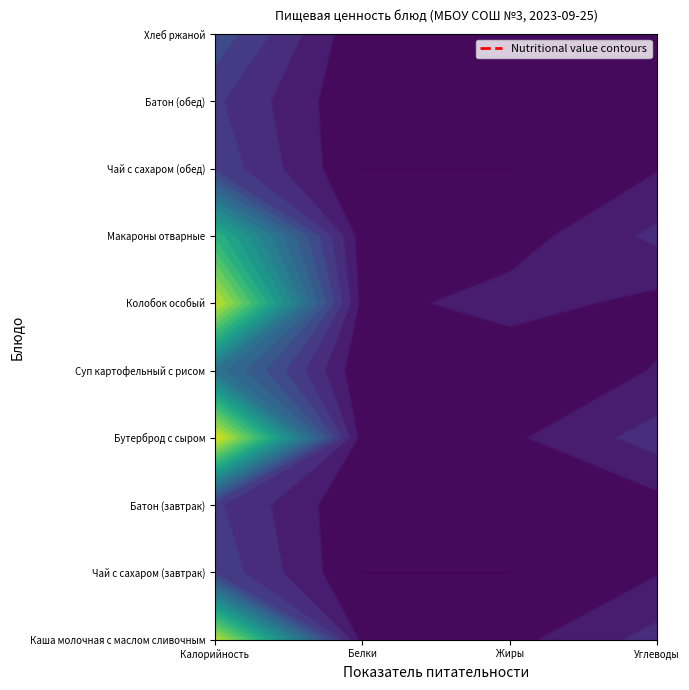

At which label does Хлеб ржаной reach its minimum?

Жиры